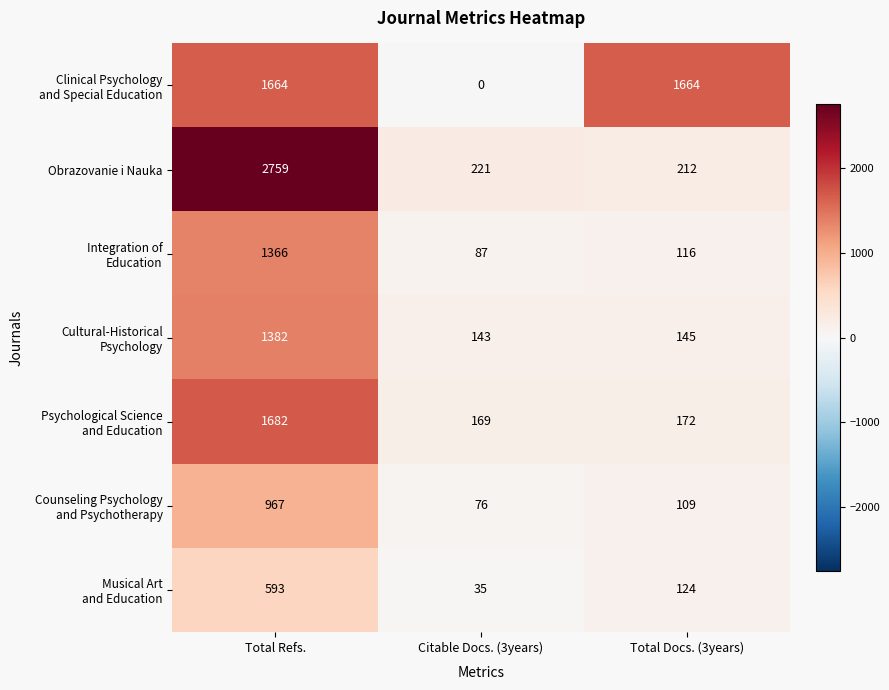

What is the minimum value for Obrazovanie i Nauka?

212